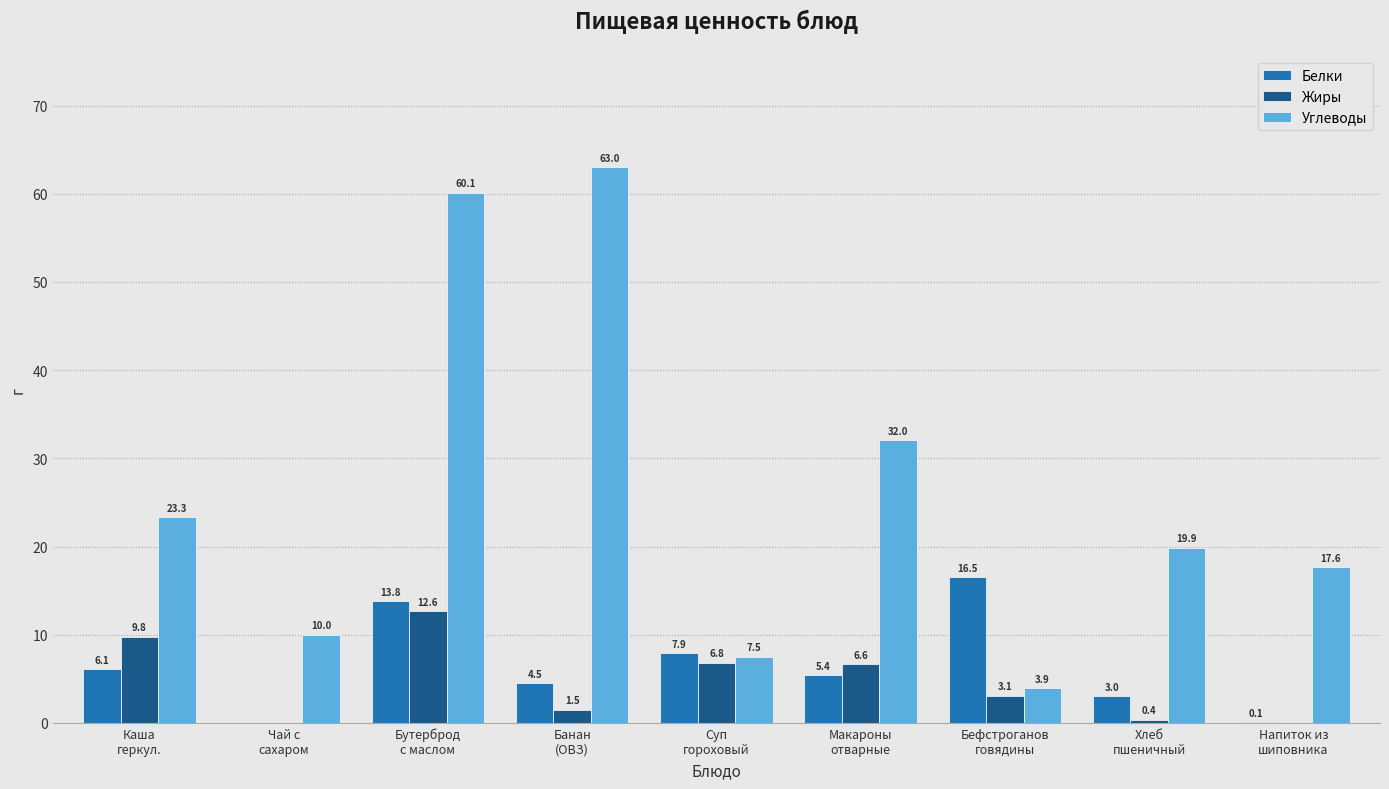

Which series has the largest total across all categories?

Углеводы